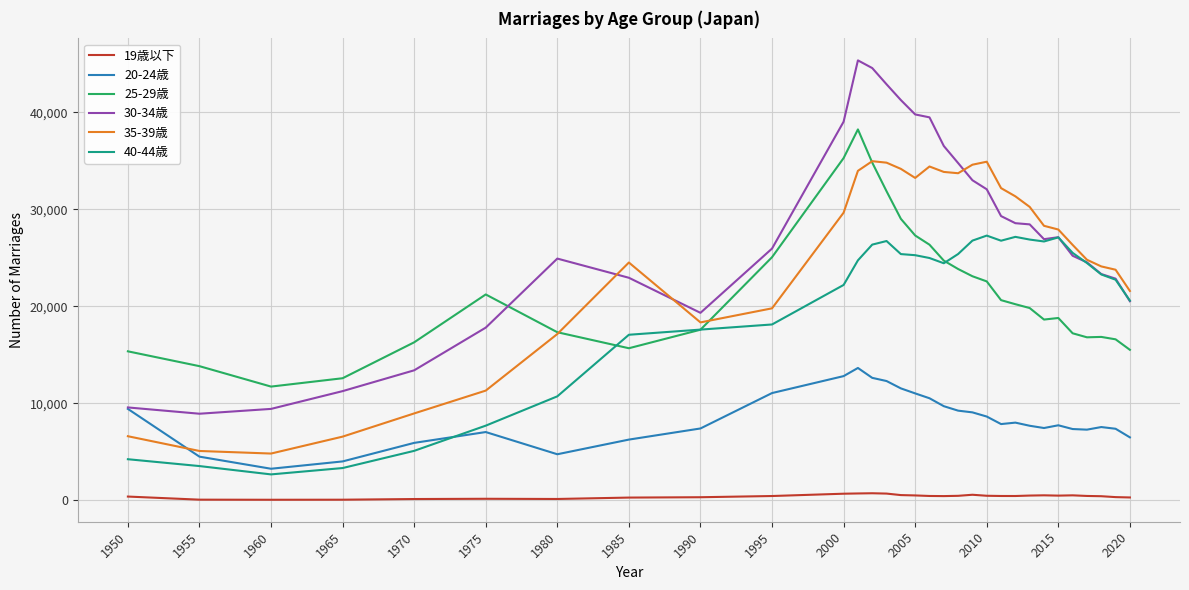

How many lines are shown in the chart?

6